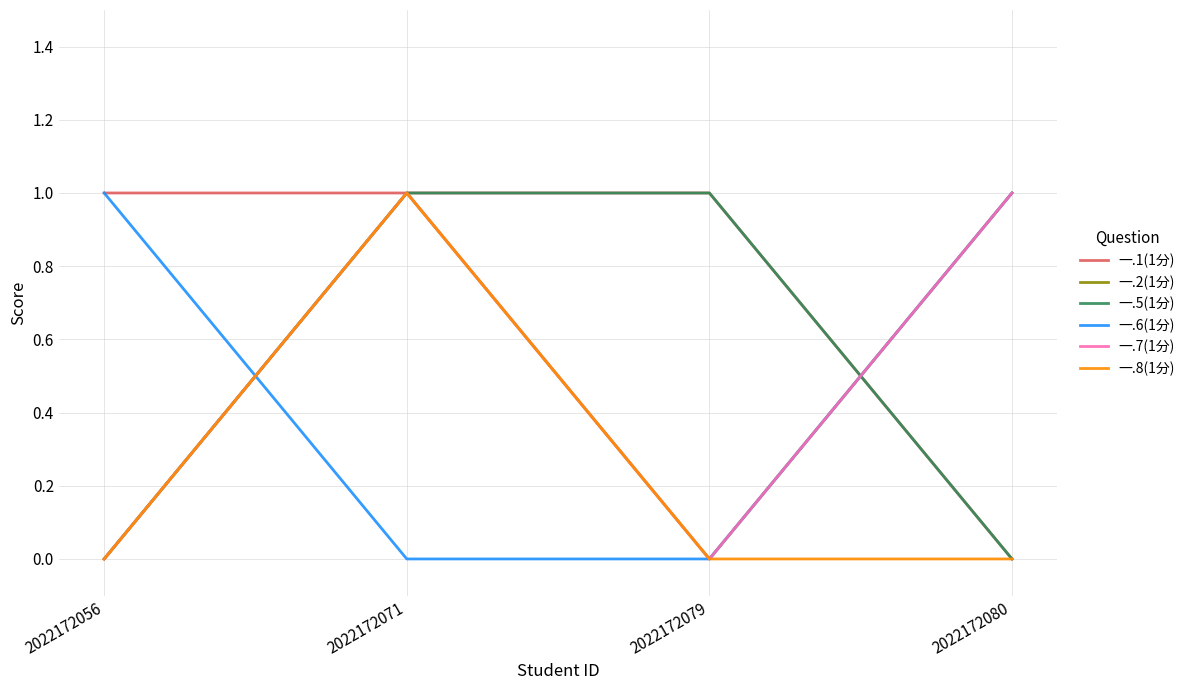

Does the chart have visible grid lines?

Yes